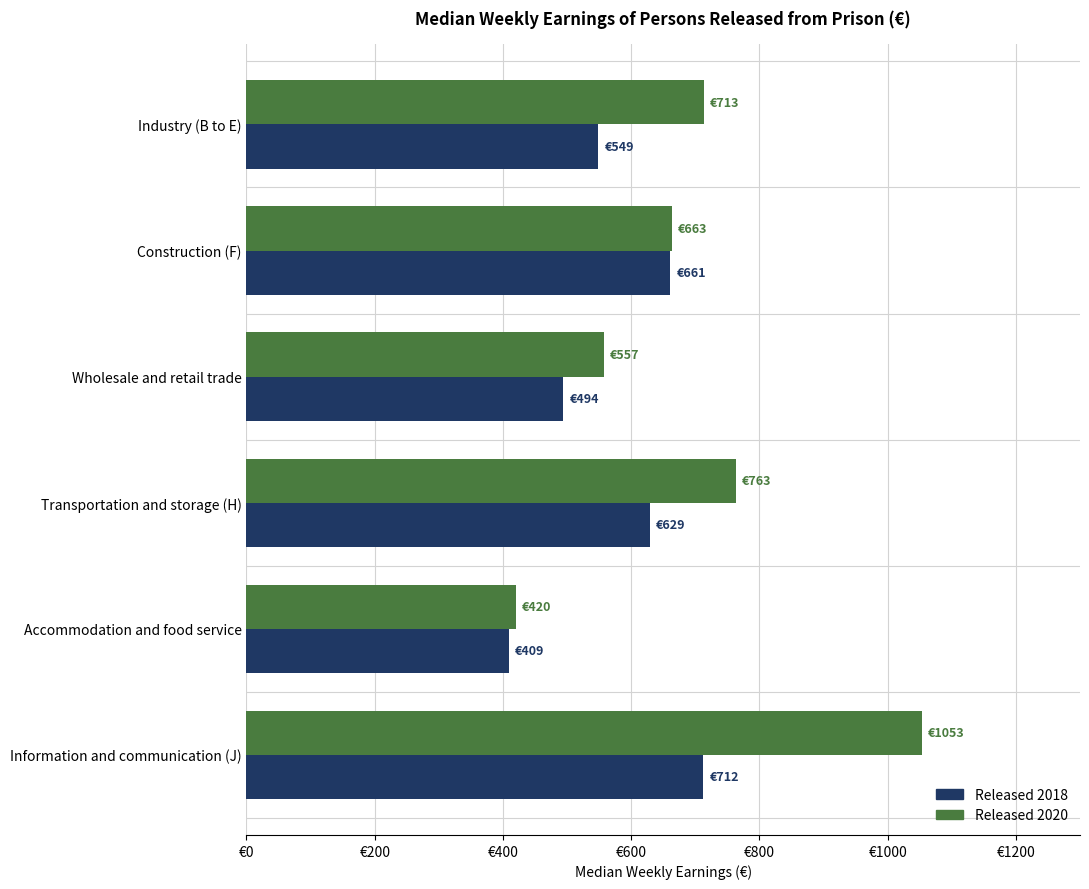

How many bars are there in total?

12